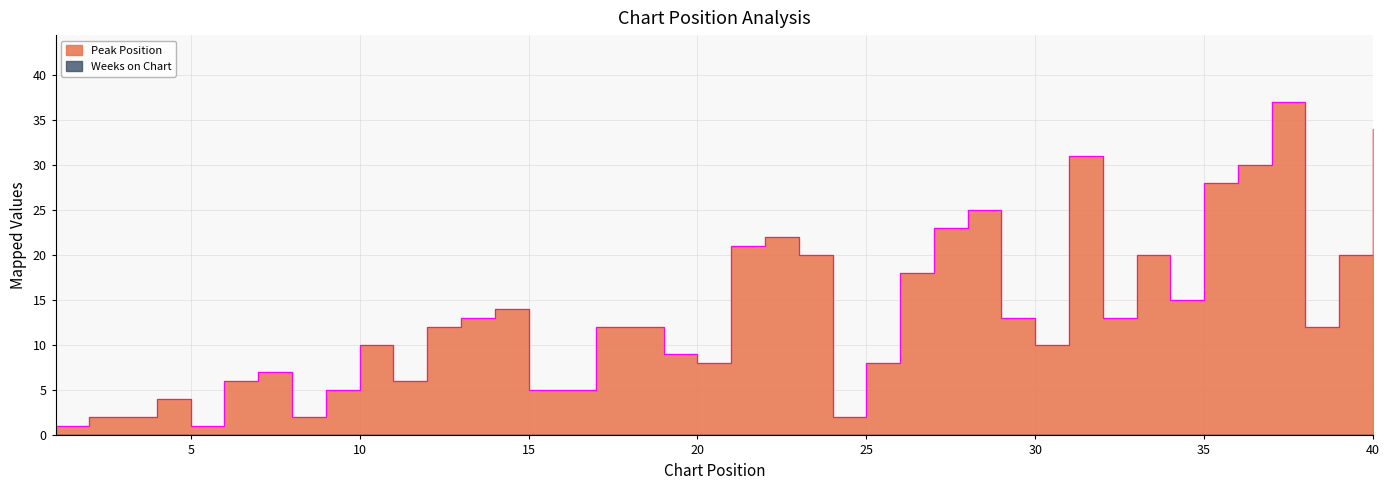

Is it true that the value at 27 is 23?

True